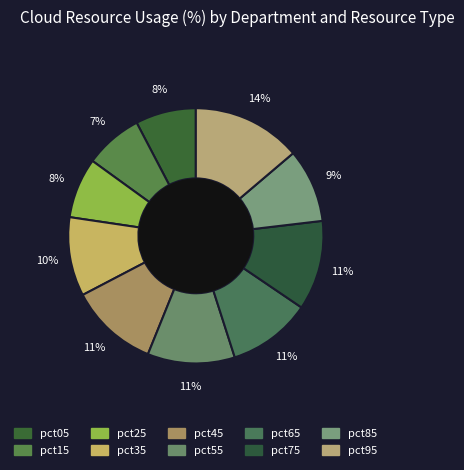

Does any single category account for the majority?

No